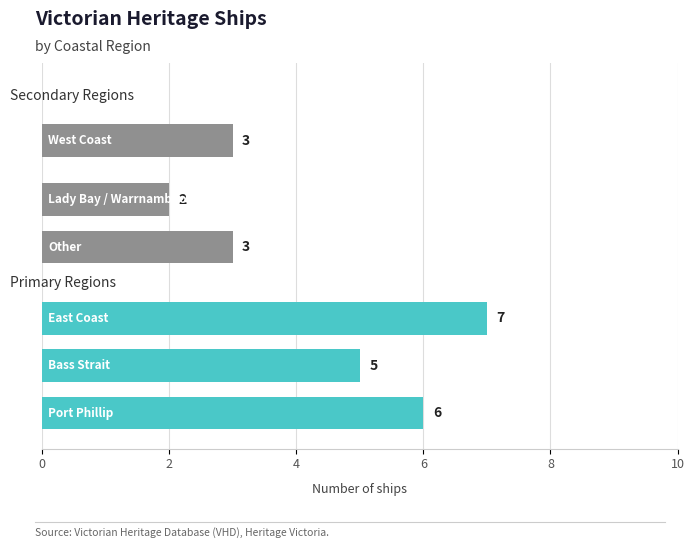

List the series in order of their overall mean, lowest first.

Secondary Regions, Primary Regions